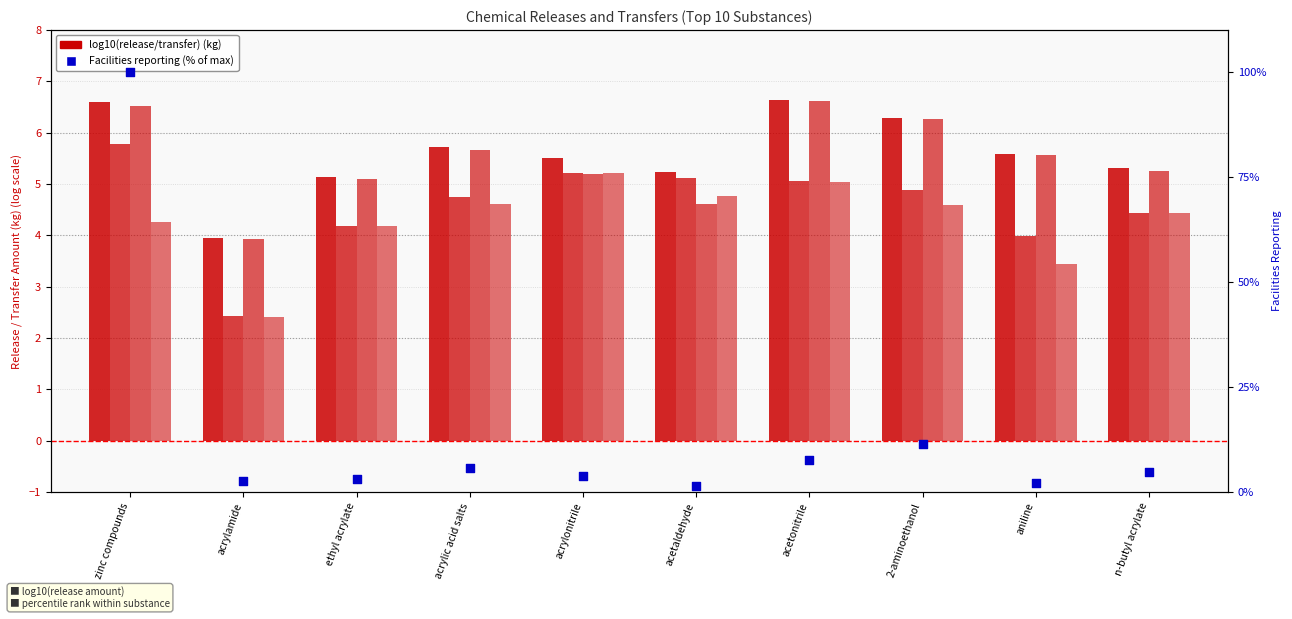

Which series contains the highest Y value?

Facilities reporting (normalized %)